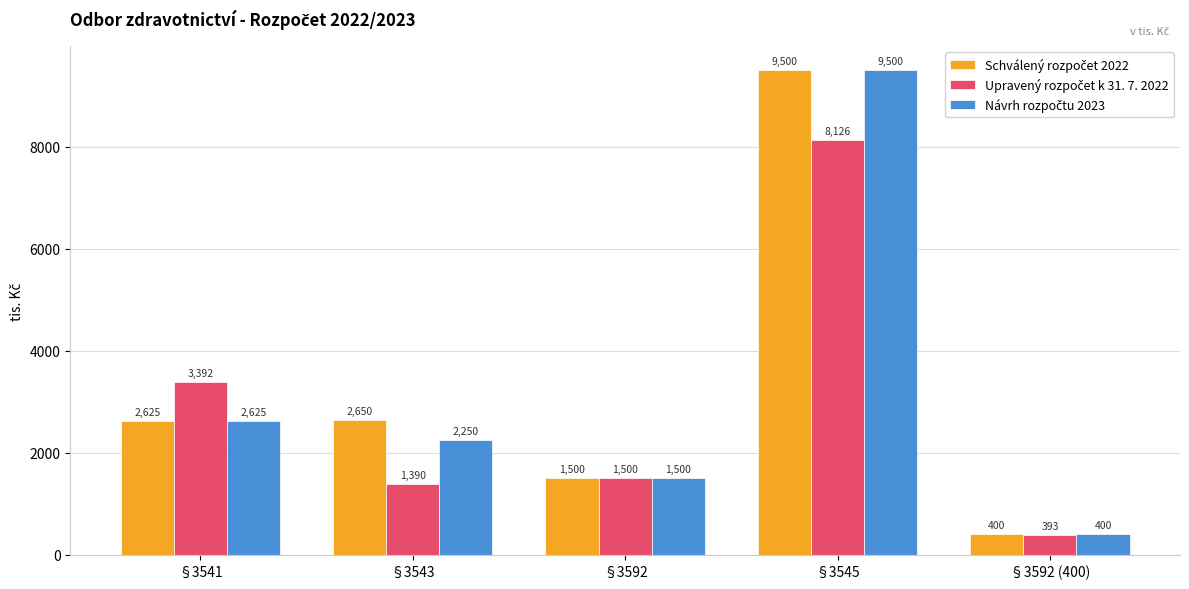

At which category is the sum across all series the highest?

§3545